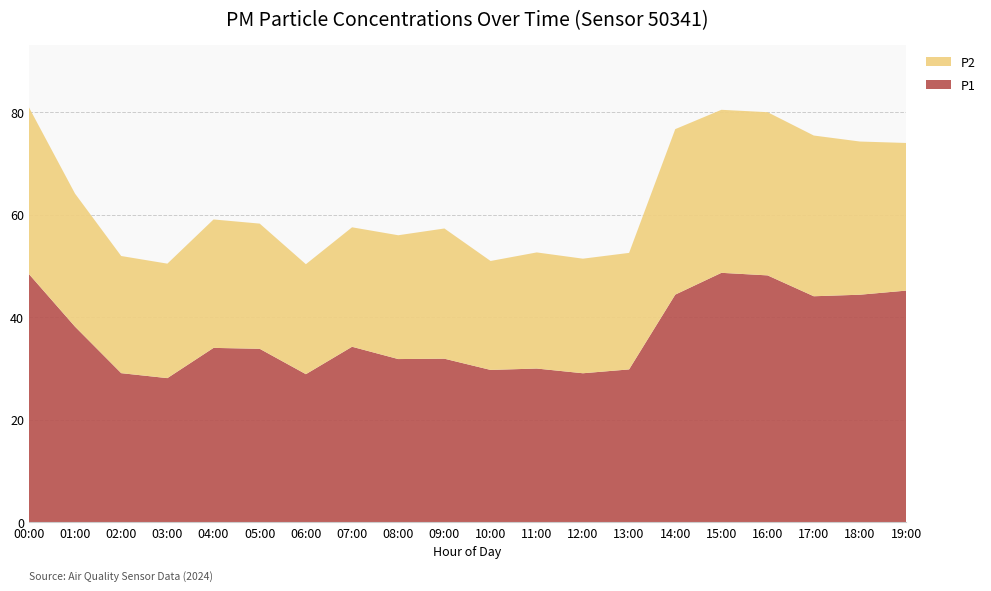

Reading left to right, list all the values displayed in this chart.

P1: 00:00=48.5	01:00=38.2	02:00=29.1	03:00=28.1	04:00=34.0	05:00=33.9	06:00=28.9	07:00=34.2	08:00=31.9	09:00=31.9	10:00=29.7	11:00=30.0	12:00=29.1	13:00=29.8	14:00=44.4	15:00=48.7	16:00=48.2	17:00=44.1	18:00=44.4	19:00=45.2
P2: 00:00=32.5	01:00=25.9	02:00=22.9	03:00=22.3	04:00=25.1	05:00=24.4	06:00=21.4	07:00=23.3	08:00=24.1	09:00=25.4	10:00=21.2	11:00=22.6	12:00=22.4	13:00=22.7	14:00=32.3	15:00=31.8	16:00=31.8	17:00=31.4	18:00=29.9	19:00=28.8